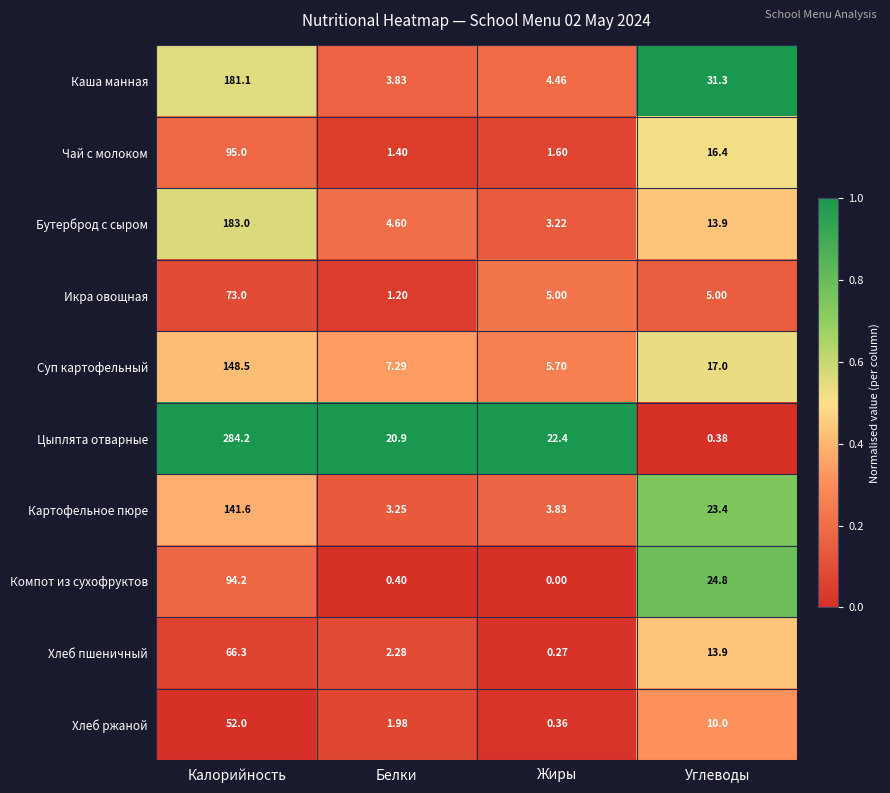

Which category has the highest value in the Компот из сухофруктов series?

Калорийность